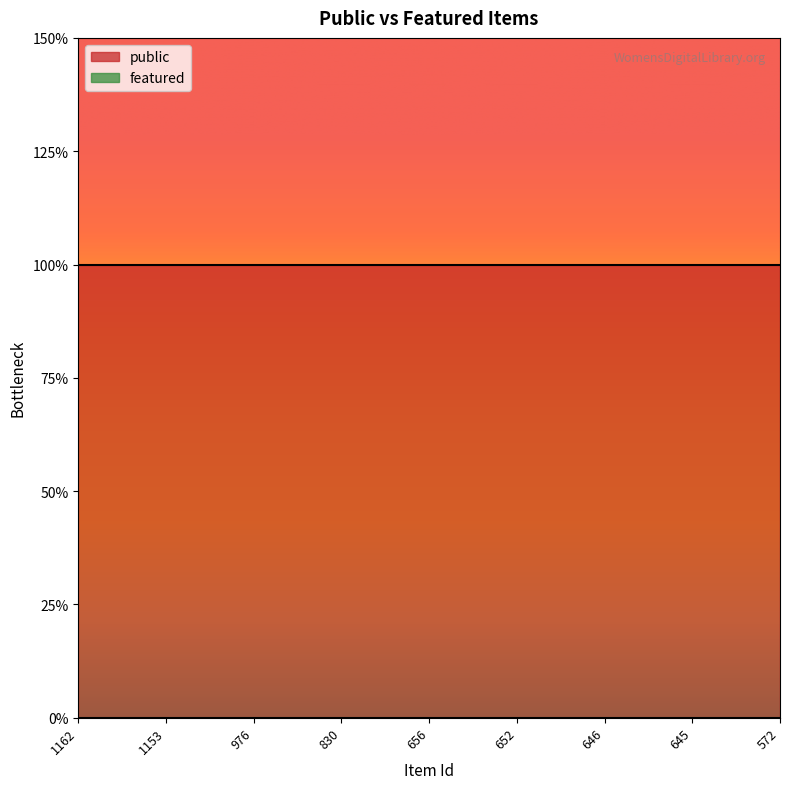

True or false: public and featured intersect in this chart.

False